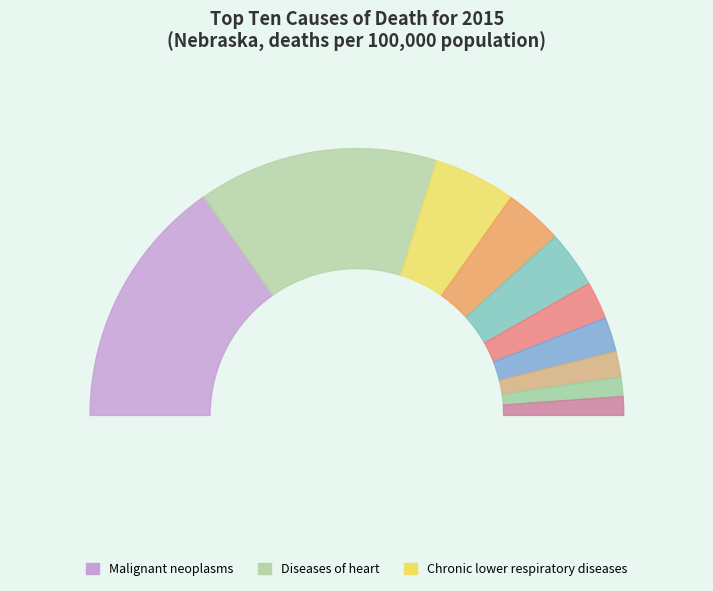

What percentage is NOT represented by Accidents (unintentional injuries)?

93.1%